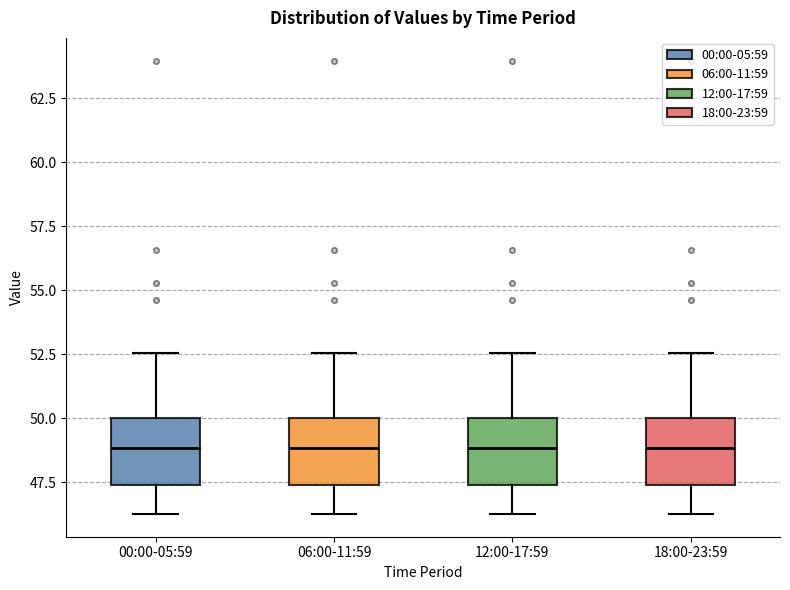

Reading left to right, read every box against the y-axis: the position of its median line, the range the box covers, and the ends of its whiskers. The values are not printed on the chart, so give them approximately, as read against the axis.

00:00-05:59: median 49.0, box 47.5 to 50.0, whiskers 46.5 to 52.5
06:00-11:59: median 49.0, box 47.5 to 50.0, whiskers 46.5 to 52.5
12:00-17:59: median 49.0, box 47.5 to 50.0, whiskers 46.5 to 52.5
18:00-23:59: median 49.0, box 47.5 to 50.0, whiskers 46.5 to 52.5